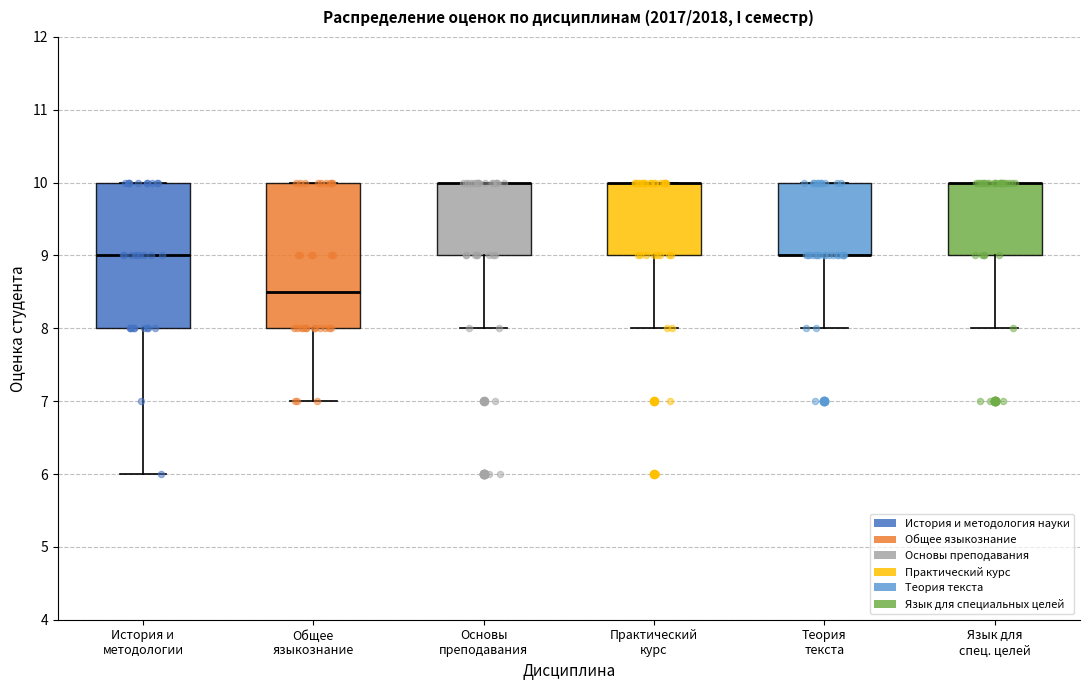

Reading left to right, read every box against the y-axis: the position of its median line, the range the box covers, and the ends of its whiskers. The values are not printed on the chart, so give them approximately, as read against the axis.

История и методологии: median 9.0, box 8.0 to 10.0, whiskers 6.0 to 10.0
Общее языкознание: median 8.5, box 8.0 to 10.0, whiskers 7.0 to 10.0
Основы преподавания: median 10.0 (drawn on the box's upper edge), box 9.0 to 10.0, whiskers 8.0 to 10.0
Практический курс: median 10.0 (drawn on the box's upper edge), box 9.0 to 10.0, whiskers 8.0 to 10.0
Теория текста: median 9.0 (drawn on the box's lower edge), box 9.0 to 10.0, whiskers 8.0 to 10.0
Язык для спец. целей: median 10.0 (drawn on the box's upper edge), box 9.0 to 10.0, whiskers 8.0 to 10.0